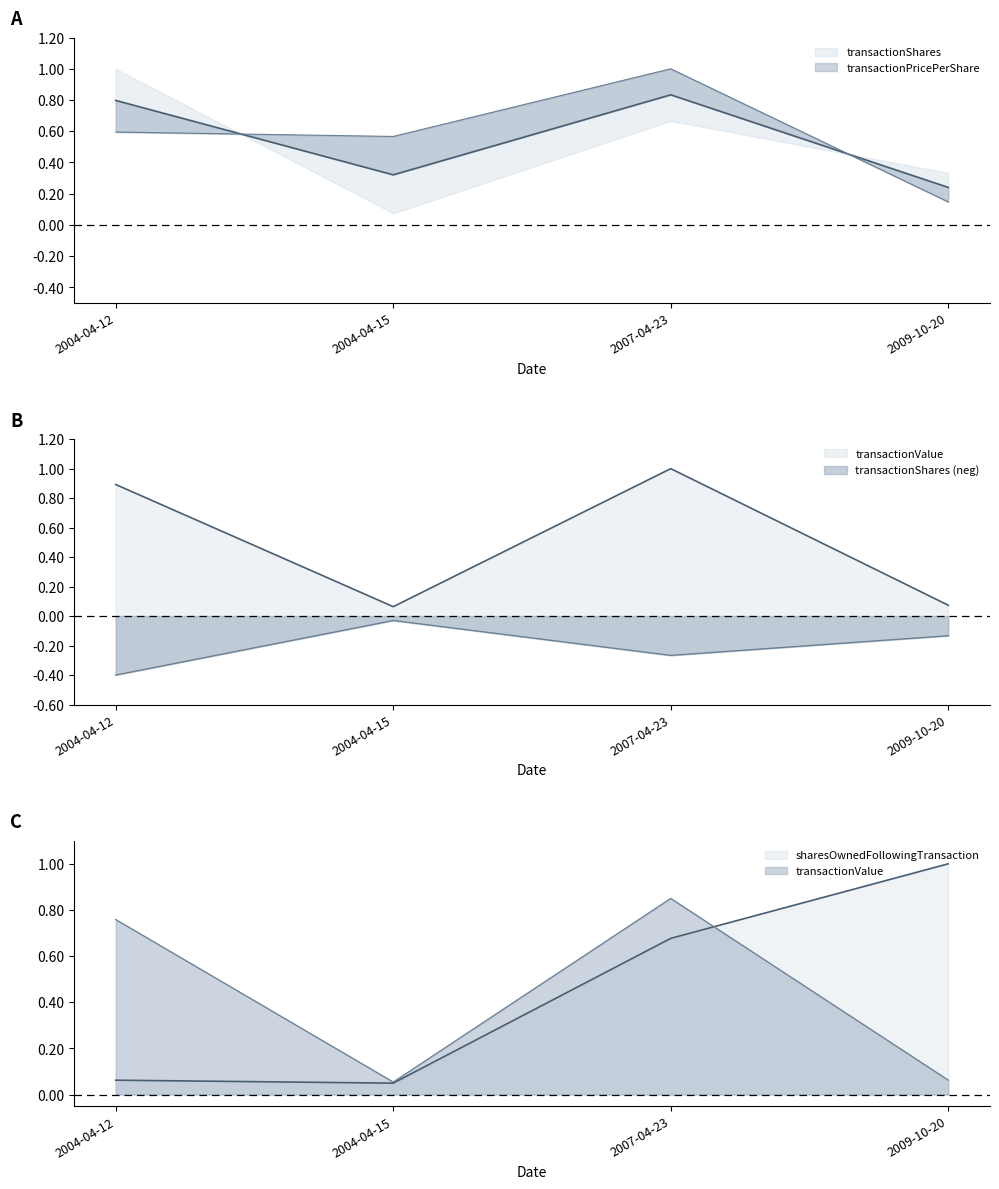

Which has a higher value, 2004-04-12 or 2009-10-20?

2009-10-20